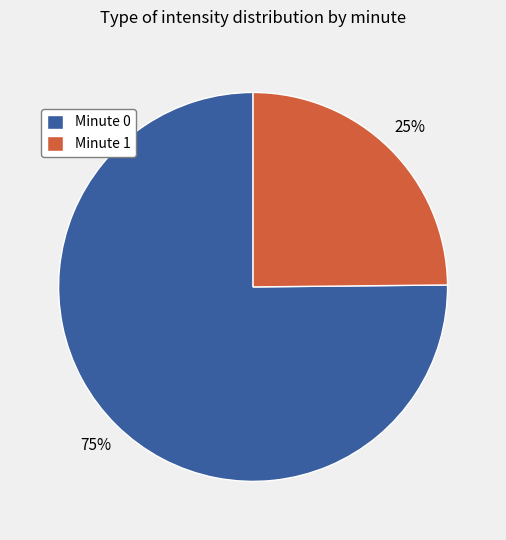

Is there a majority slice in this chart?

Yes